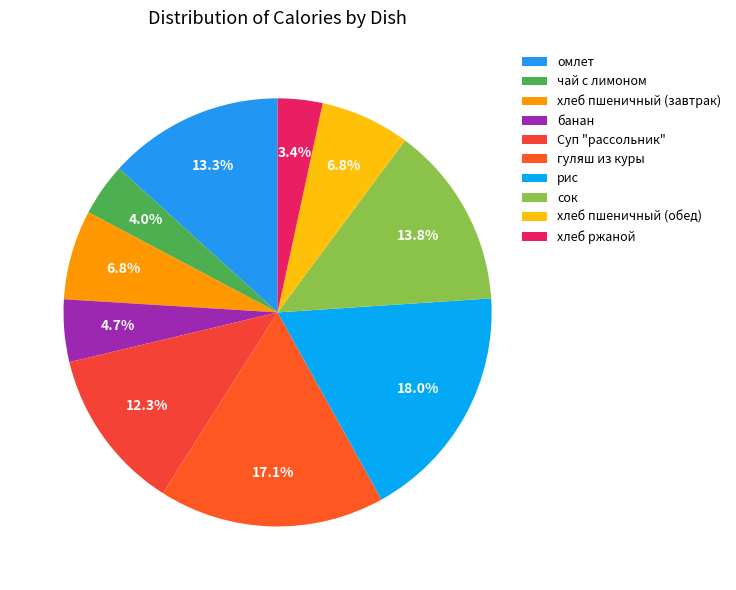

The омлет slice represents 13% of the pie. True or false?

True